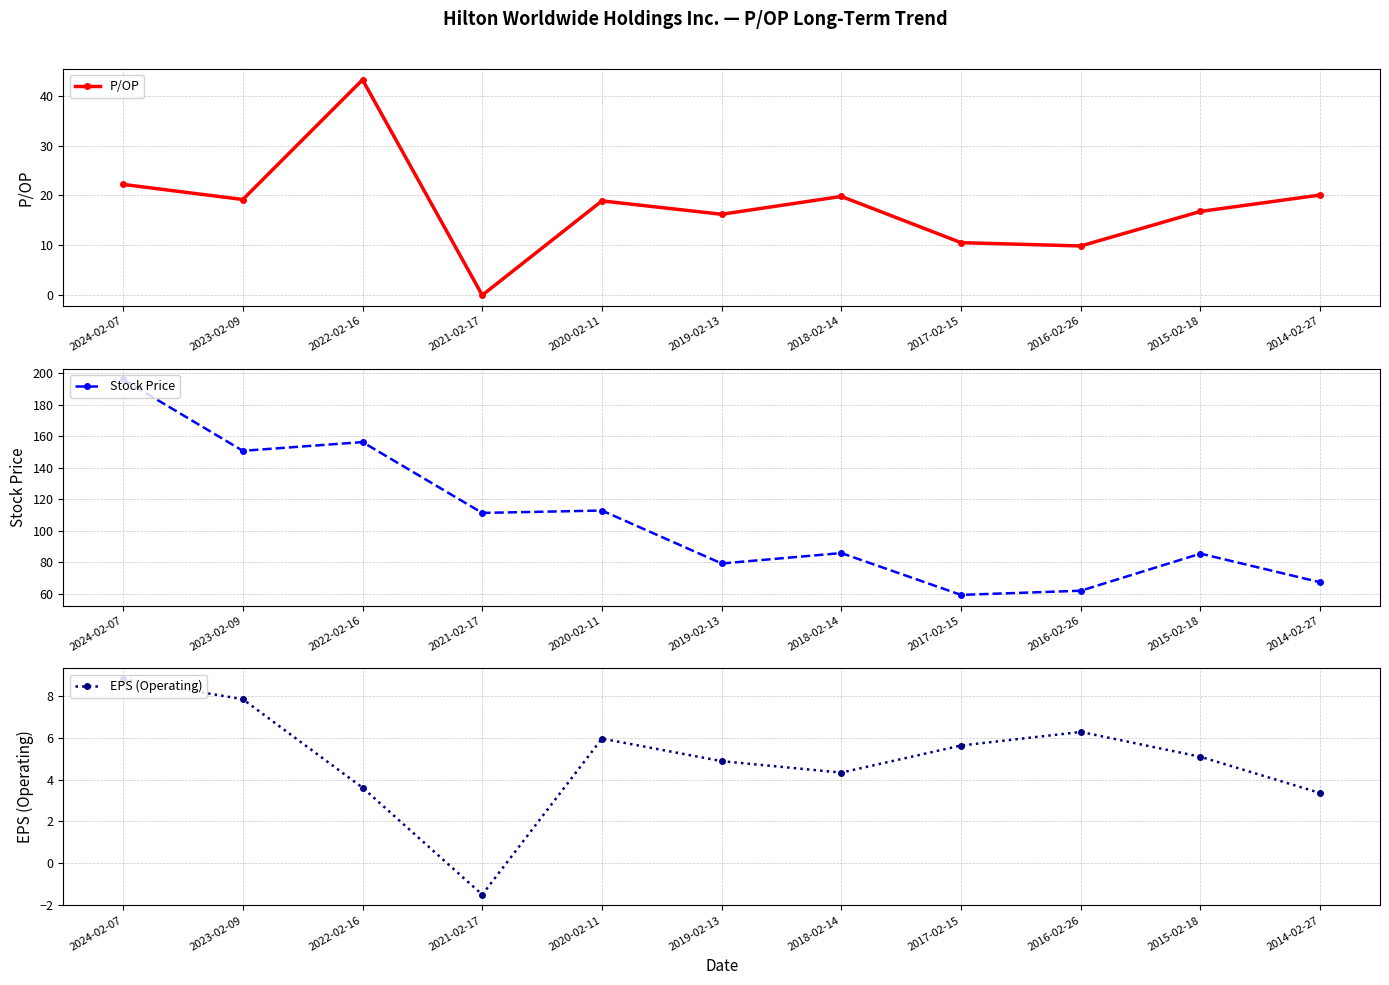

Does the chart display data point markers on the line(s)?

Yes